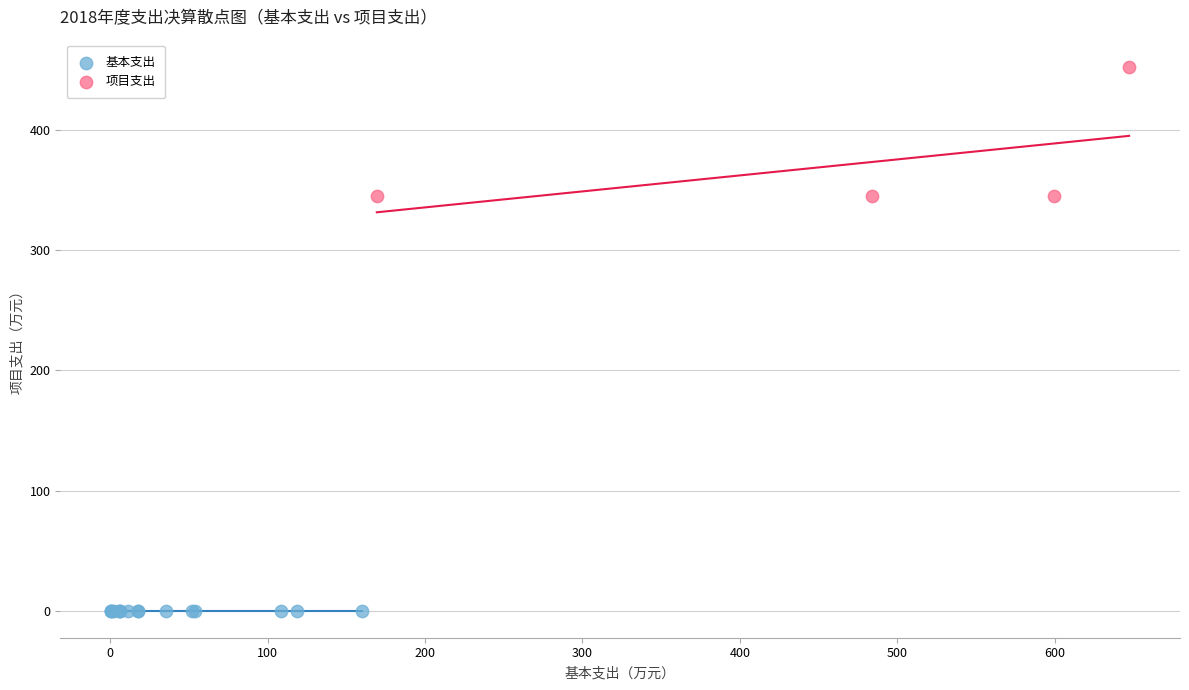

Which series reaches the minimum Y coordinate?

基本支出